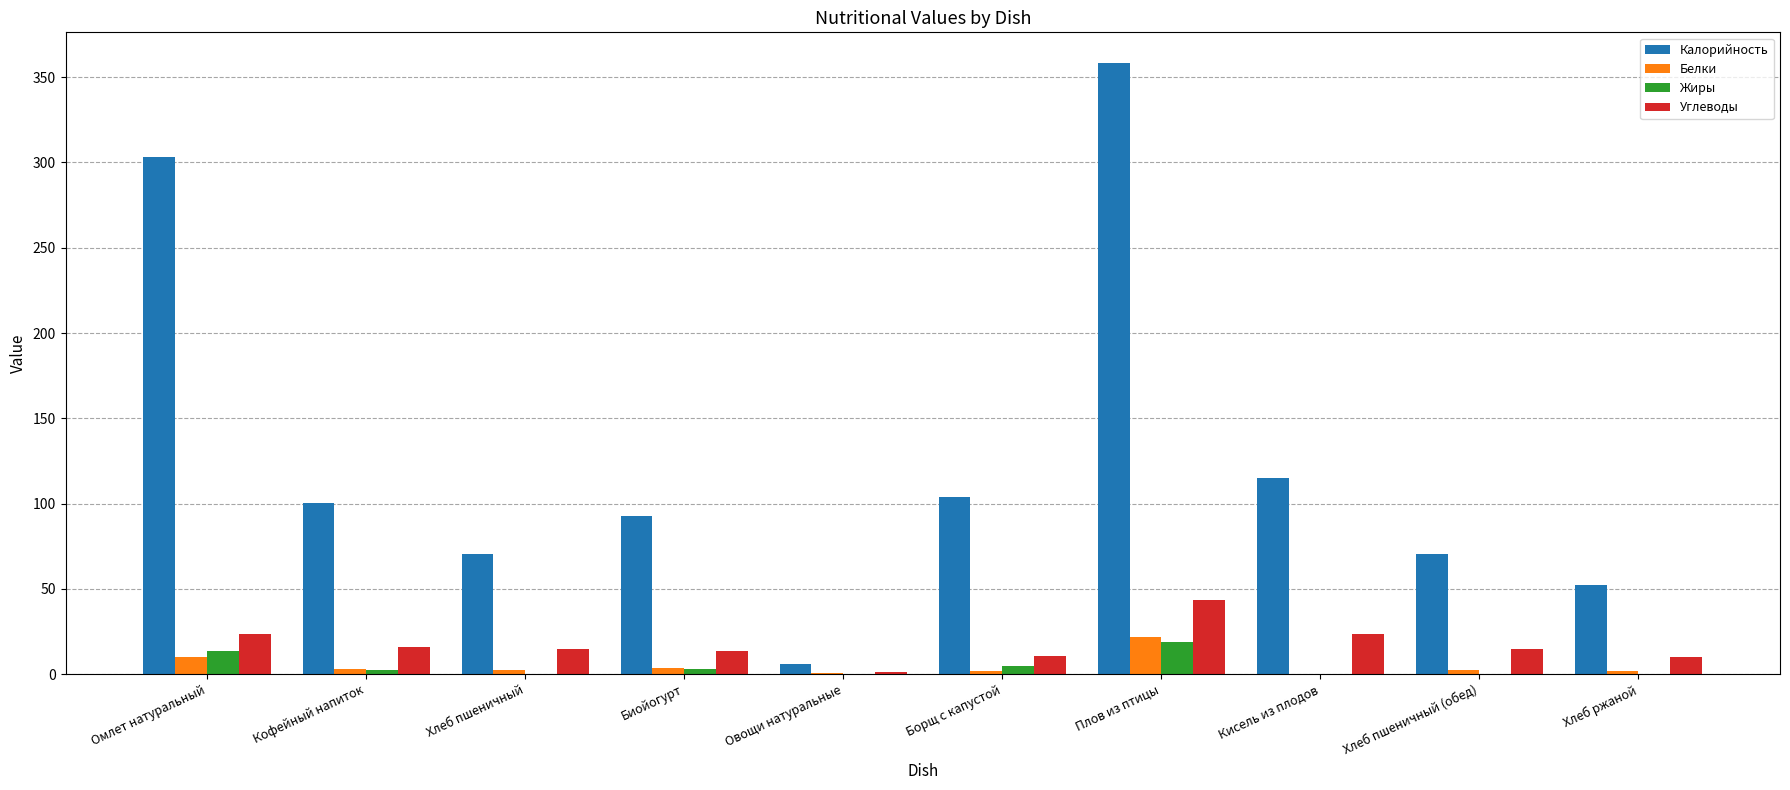

What value does the Белки series have at Плов из птицы?

21.6